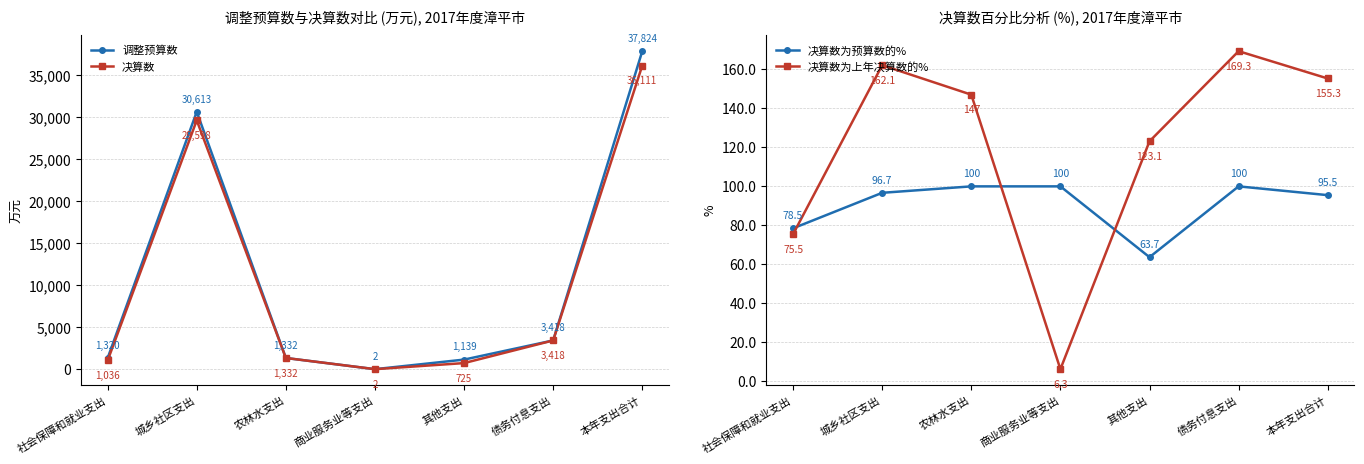

What is the maximum value for 决算数?

36111